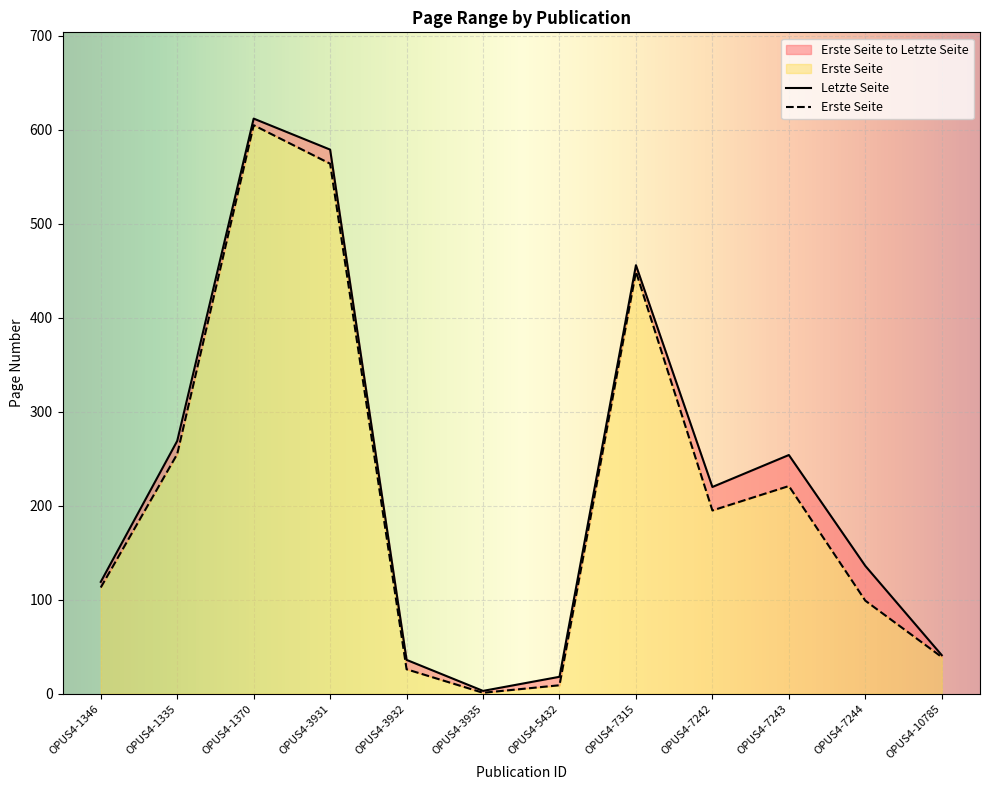

How many series are shown in this chart?

2